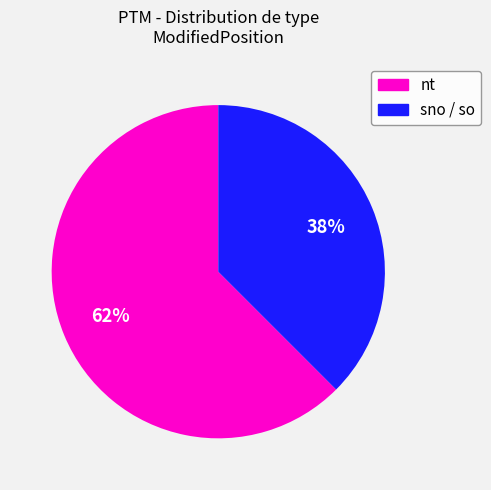

Is there a majority slice in this chart?

Yes